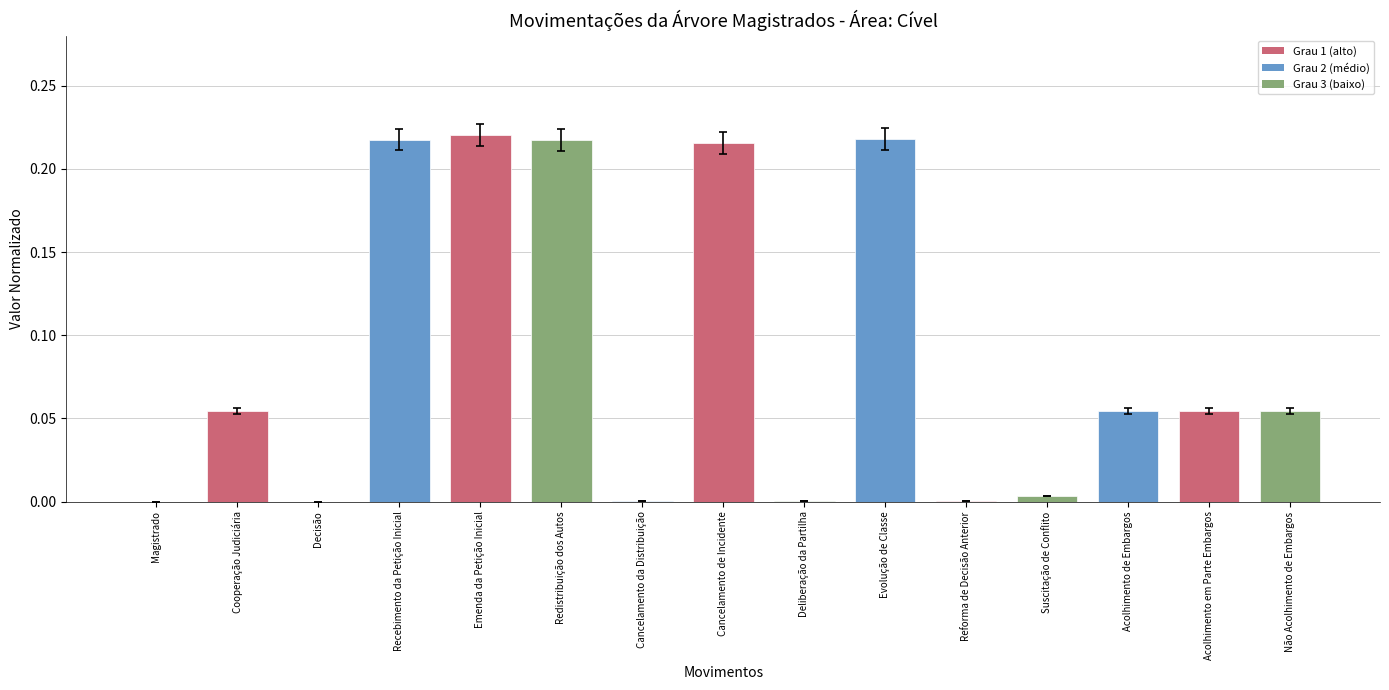

The value at Redistribuição dos Autos is 0.3. True or false?

False